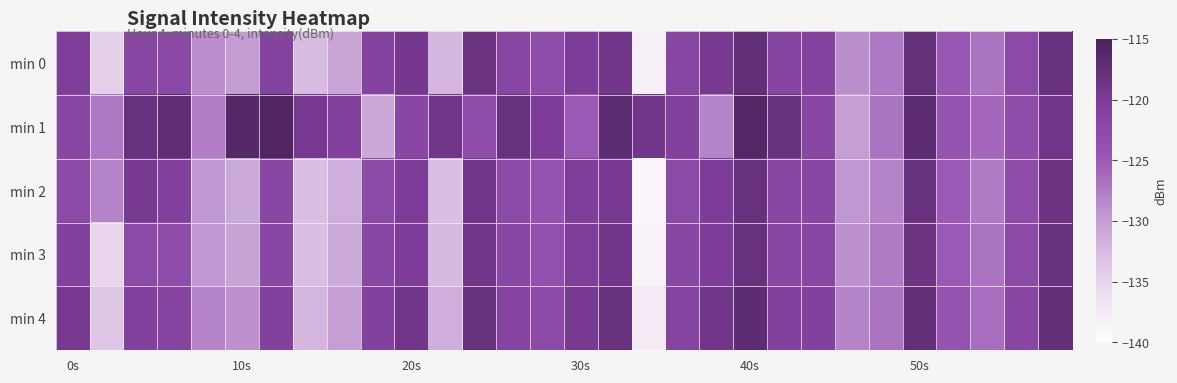

Reading right to left, what are all the values shown in this chart?

min 0: -118.2	-122.5	-127.0	-124.7	-117.6	-127.4	-128.8	-121.4	-121.7	-117.4	-119.6	-121.9	-138.1	-118.8	-120.0	-123.0	-121.9	-118.3	-132.0	-119.3	-121.4	-130.5	-132.6	-121.4	-129.9	-128.9	-122.4	-122.0	-134.6	-120.3
min 1: -119.0	-123.0	-126.0	-124.0	-117.0	-127.0	-130.0	-122.0	-118.0	-116.0	-128.0	-121.0	-119.0	-117.0	-125.0	-120.0	-118.0	-123.0	-119.0	-122.0	-130.8	-120.8	-119.4	-115.7	-116.1	-127.8	-117.2	-118.2	-127.4	-121.9
min 2: -118.5	-123.0	-127.5	-125.0	-118.0	-128.0	-129.5	-122.0	-122.0	-118.0	-120.0	-122.5	-139.0	-119.5	-120.5	-124.0	-122.5	-119.0	-133.0	-120.0	-122.5	-131.5	-133.0	-122.0	-131.0	-129.5	-121.0	-119.5	-128.0	-122.5
min 3: -118.0	-122.5	-127.0	-125.0	-118.5	-127.5	-129.0	-122.0	-122.0	-118.0	-120.0	-122.0	-138.5	-119.0	-120.5	-123.5	-122.0	-119.0	-132.5	-120.0	-122.0	-131.0	-133.0	-122.0	-130.5	-129.5	-123.0	-122.5	-135.0	-121.0
min 4: -117.5	-122.0	-126.5	-124.0	-117.5	-127.0	-128.0	-121.0	-121.0	-117.0	-119.0	-121.5	-137.5	-118.0	-119.5	-122.5	-121.5	-118.0	-131.5	-119.0	-121.0	-130.0	-132.0	-121.0	-129.0	-128.0	-121.5	-121.0	-133.5	-119.5